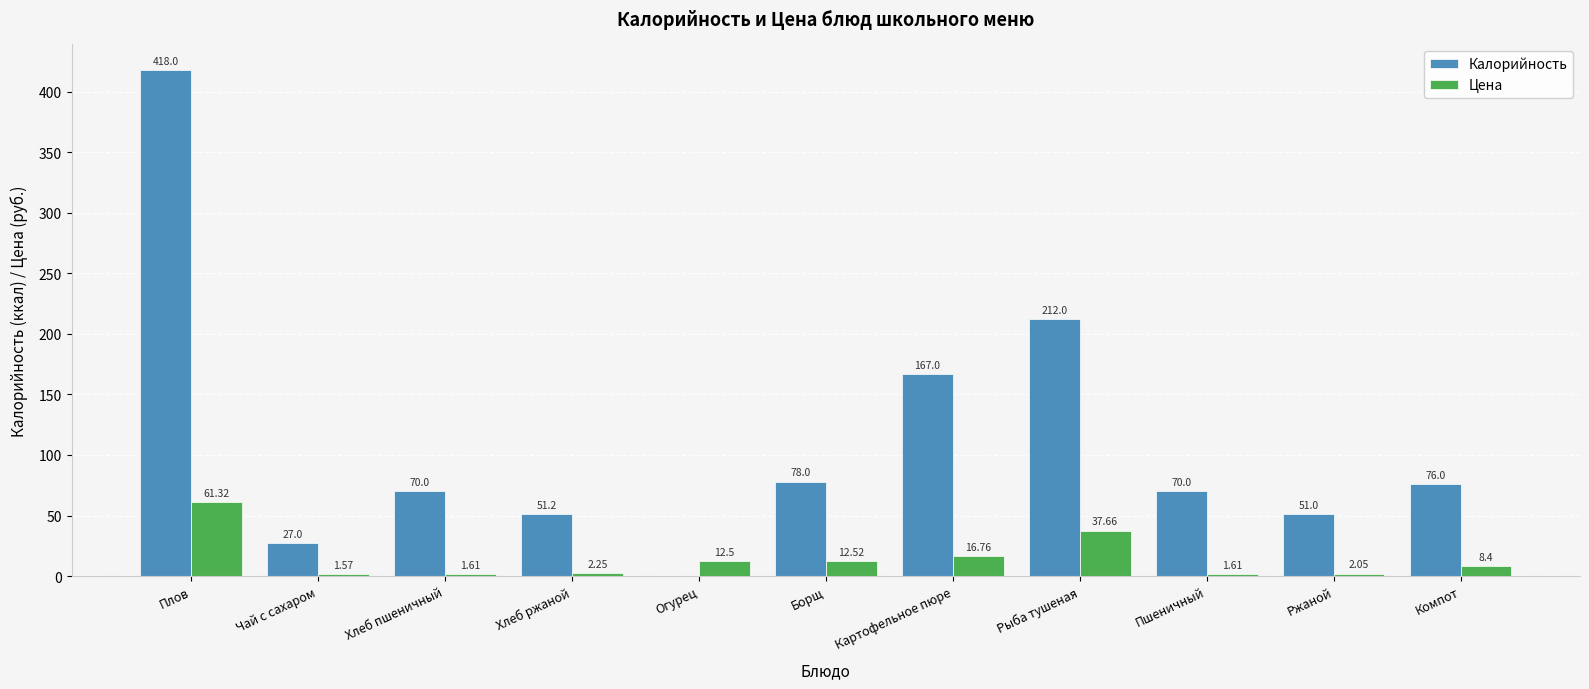

Between Хлеб пшеничный and Хлеб ржаной, which series saw the biggest shift?

Калорийность